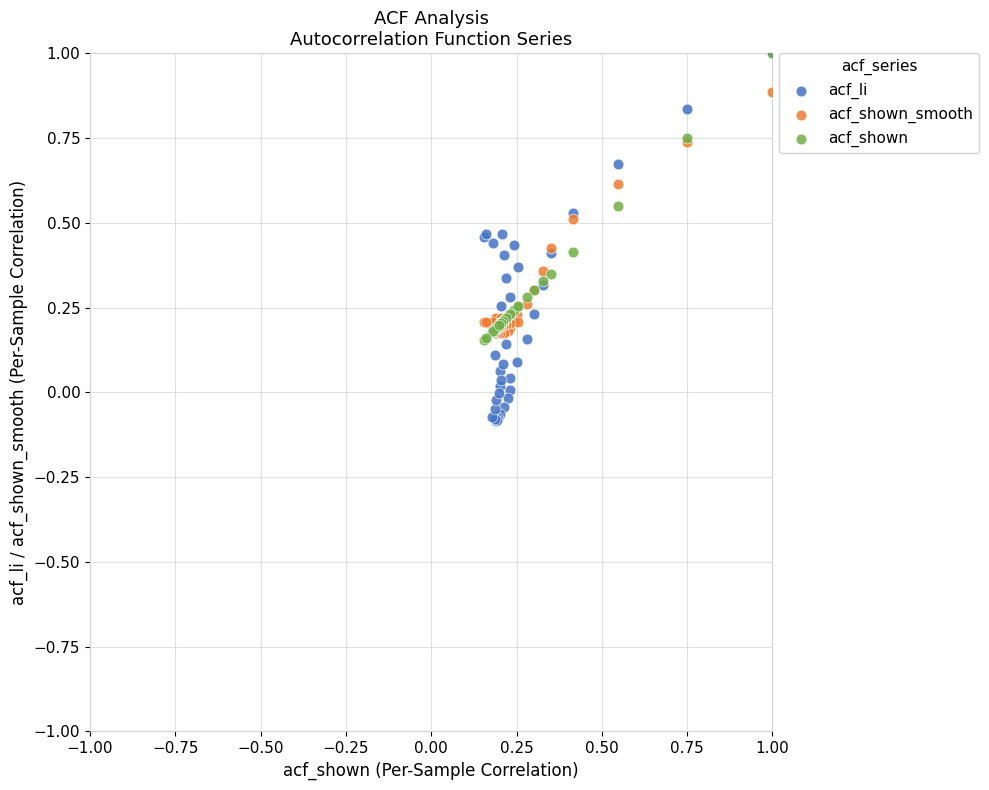

Which series has the largest Y range (max minus min)?

acf_li